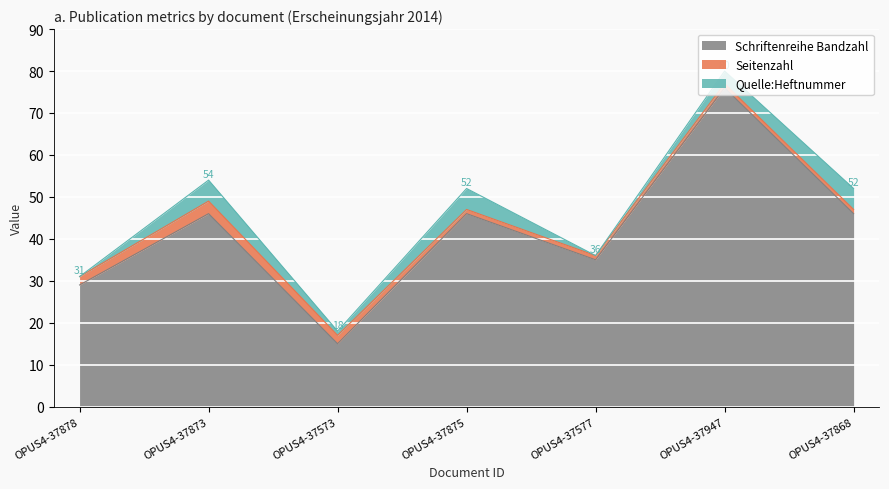

At which category is the sum across all series the highest?

OPUS4-37947